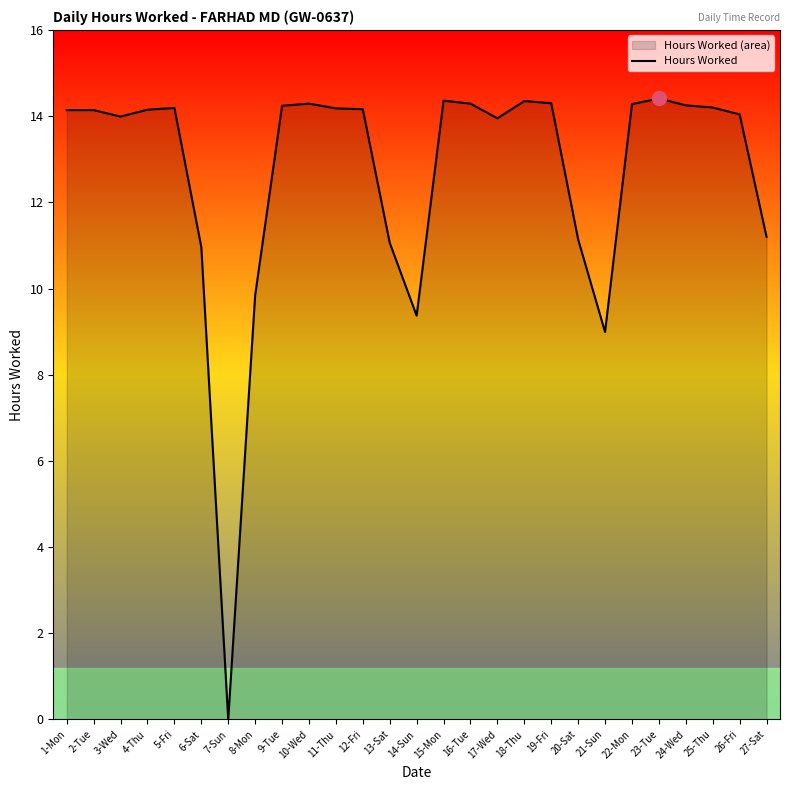

What is the change in value from 23-Tue to 25-Thu?

-0.2